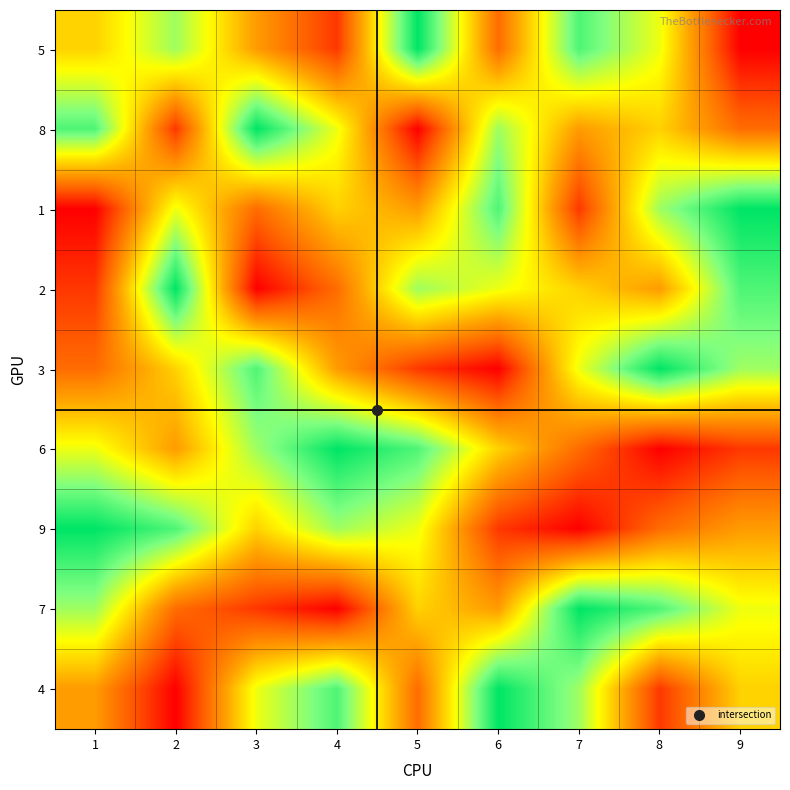

What is the spread (max minus min) of values at 4?

8